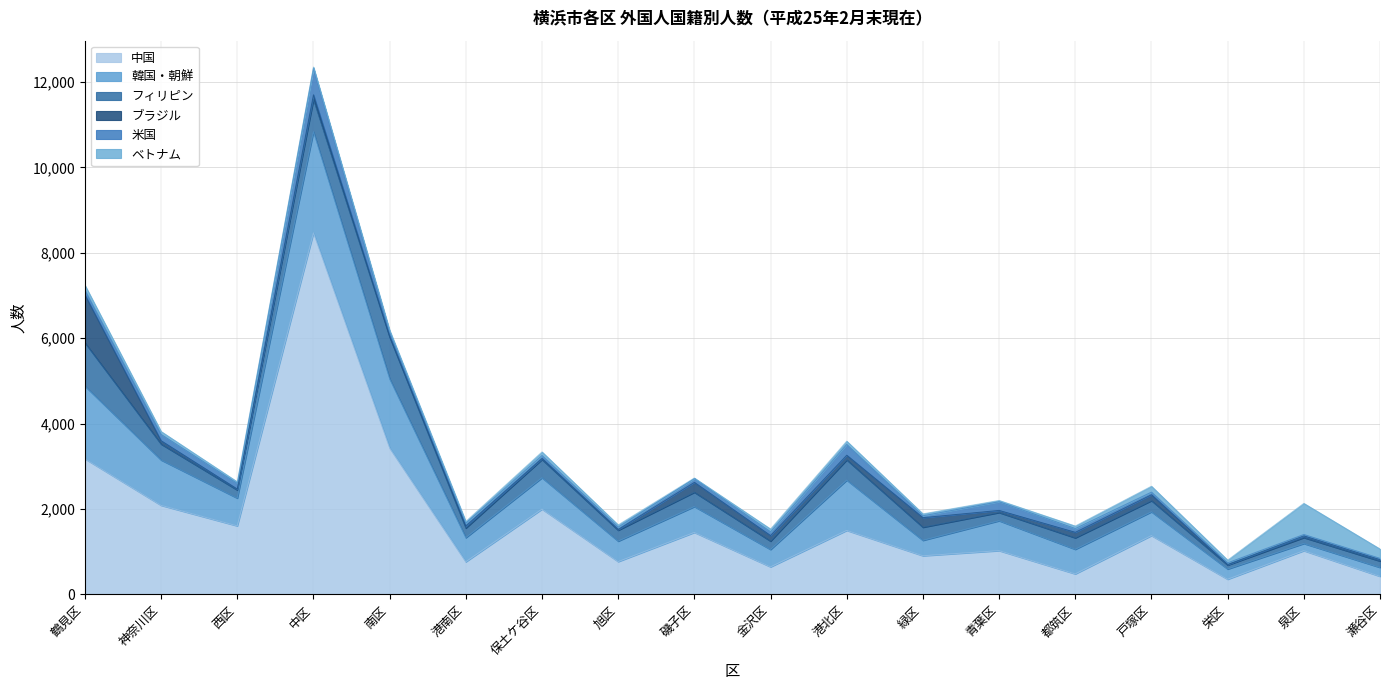

Rank the series by their maximum value, from highest to lowest.

中国, 韓国・朝鮮, ブラジル, フィリピン, ベトナム, 米国